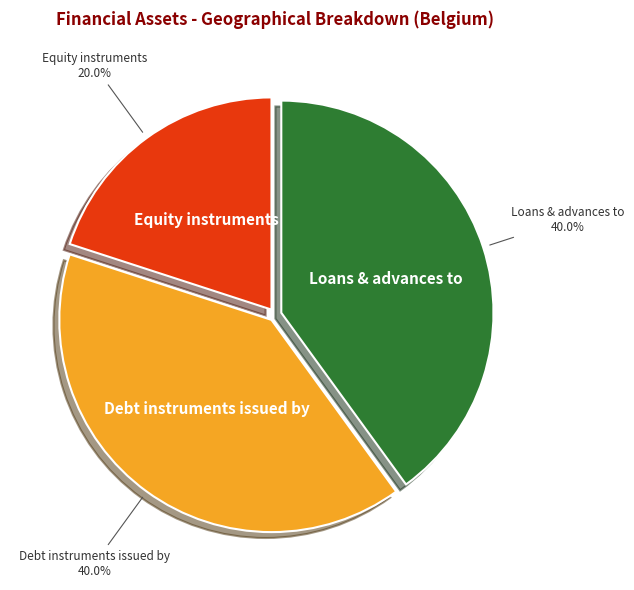

Count the number of slices in the pie.

3